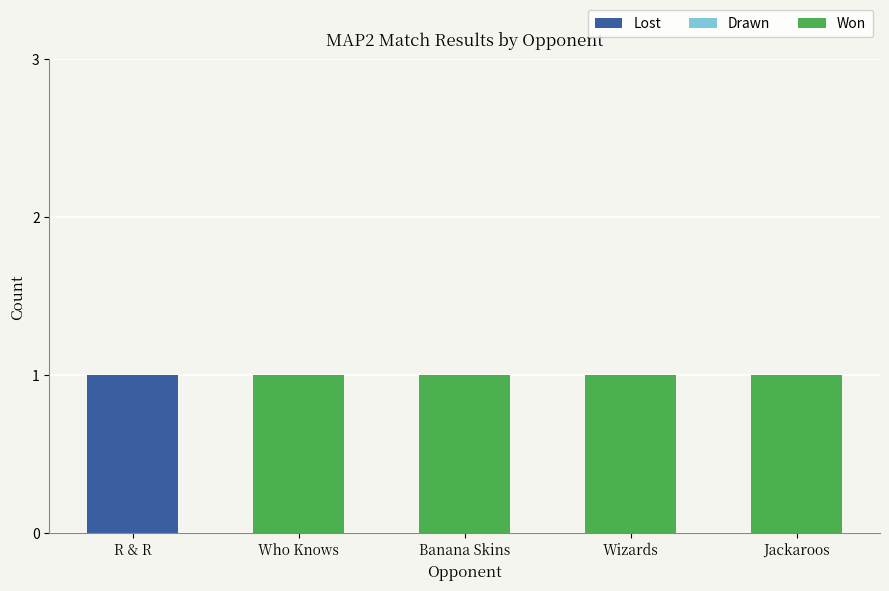

How many series are shown in this chart?

2